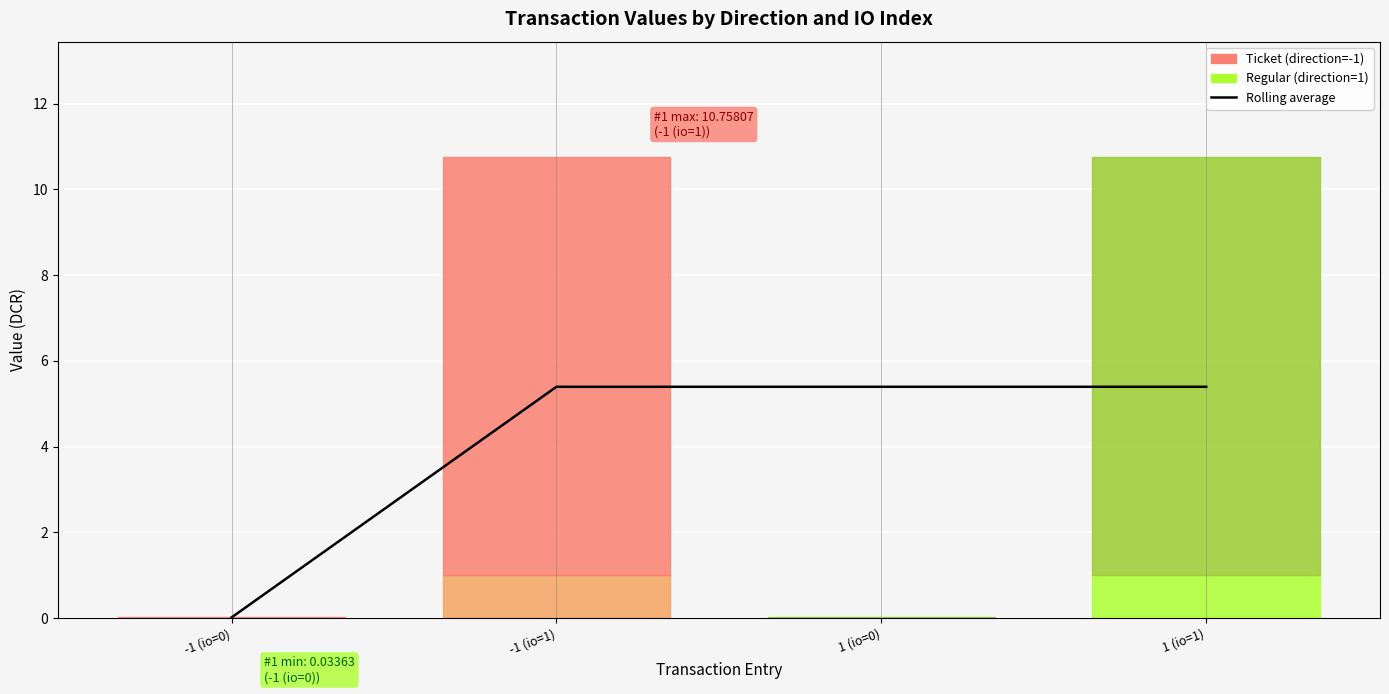

Does the chart display data point markers on the line(s)?

No